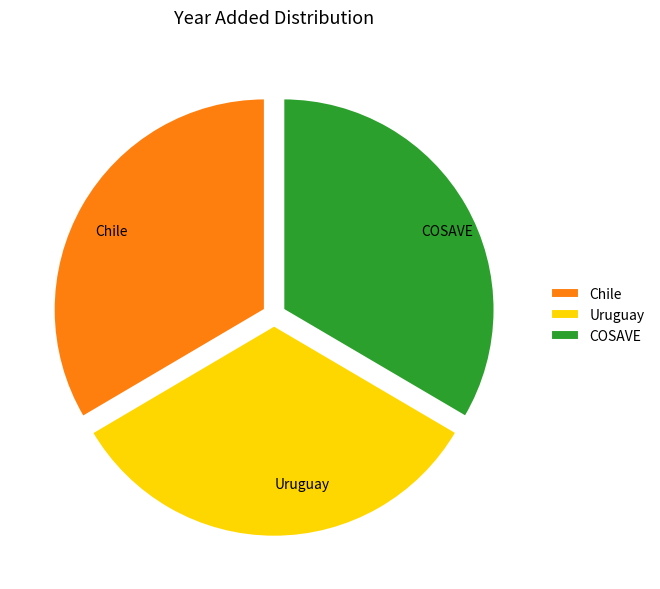

Combined, do Uruguay and COSAVE account for over 50%?

Yes